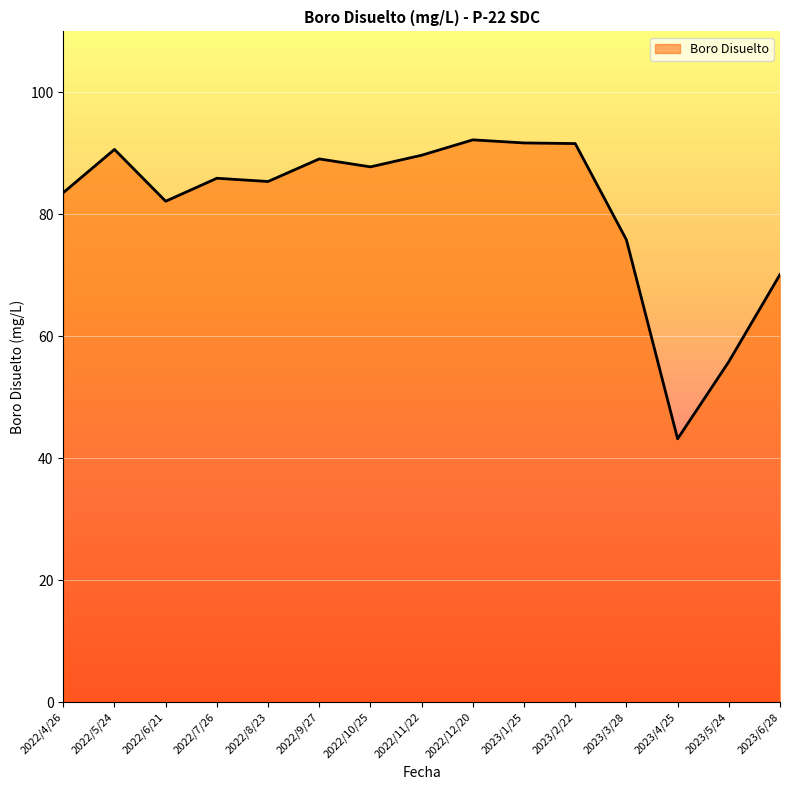

What is the change in value from 2022/6/21 to 2022/9/27?

+6.9